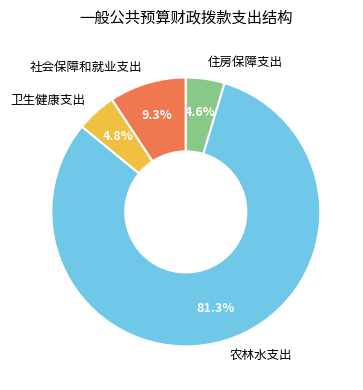

Is there a majority slice in this chart?

Yes